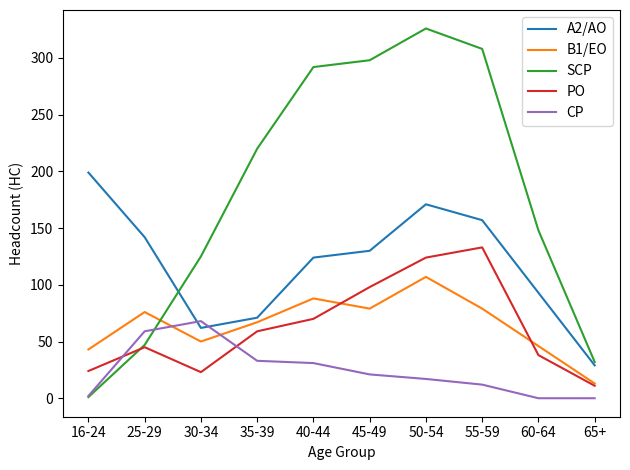

Which series has the widest spread of values?

SCP